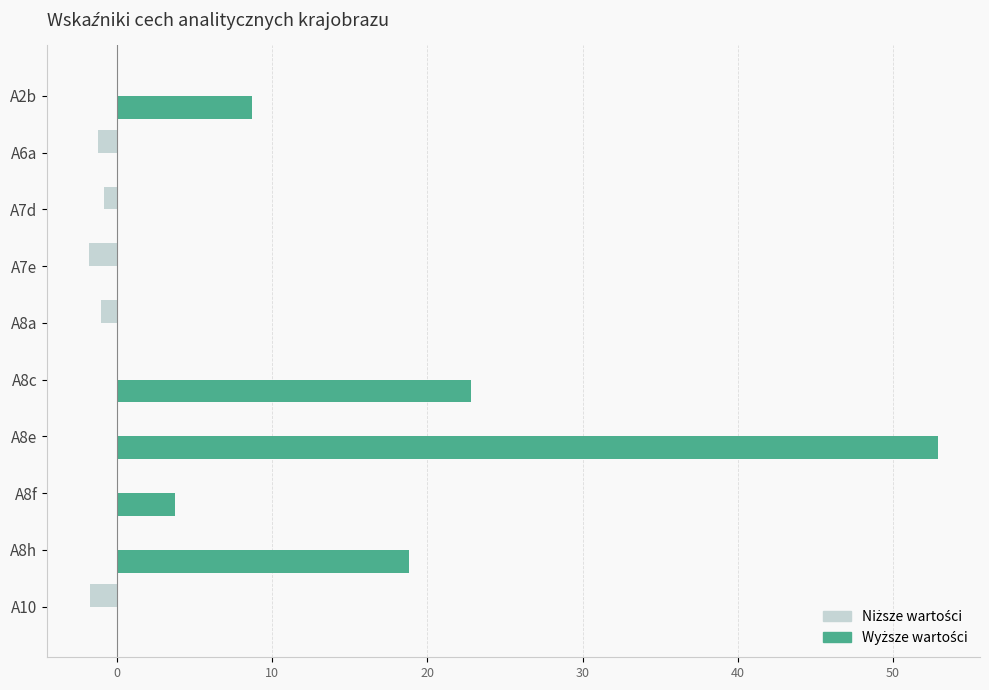

At which category is the sum across all series the highest?

A8e